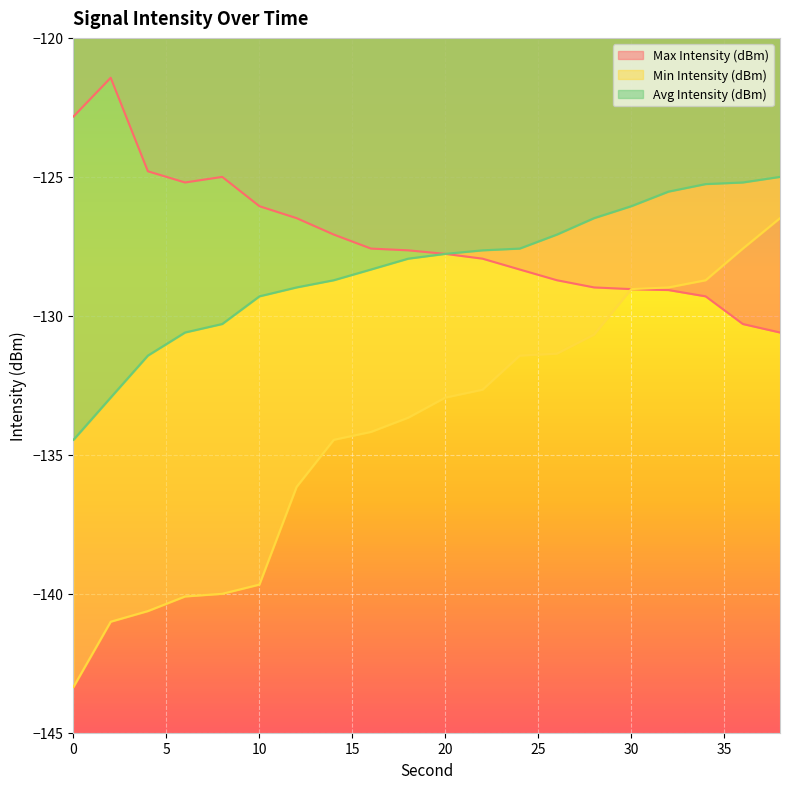

True or false: Min Intensity (dBm) has a value of -141.0 at 2.

True